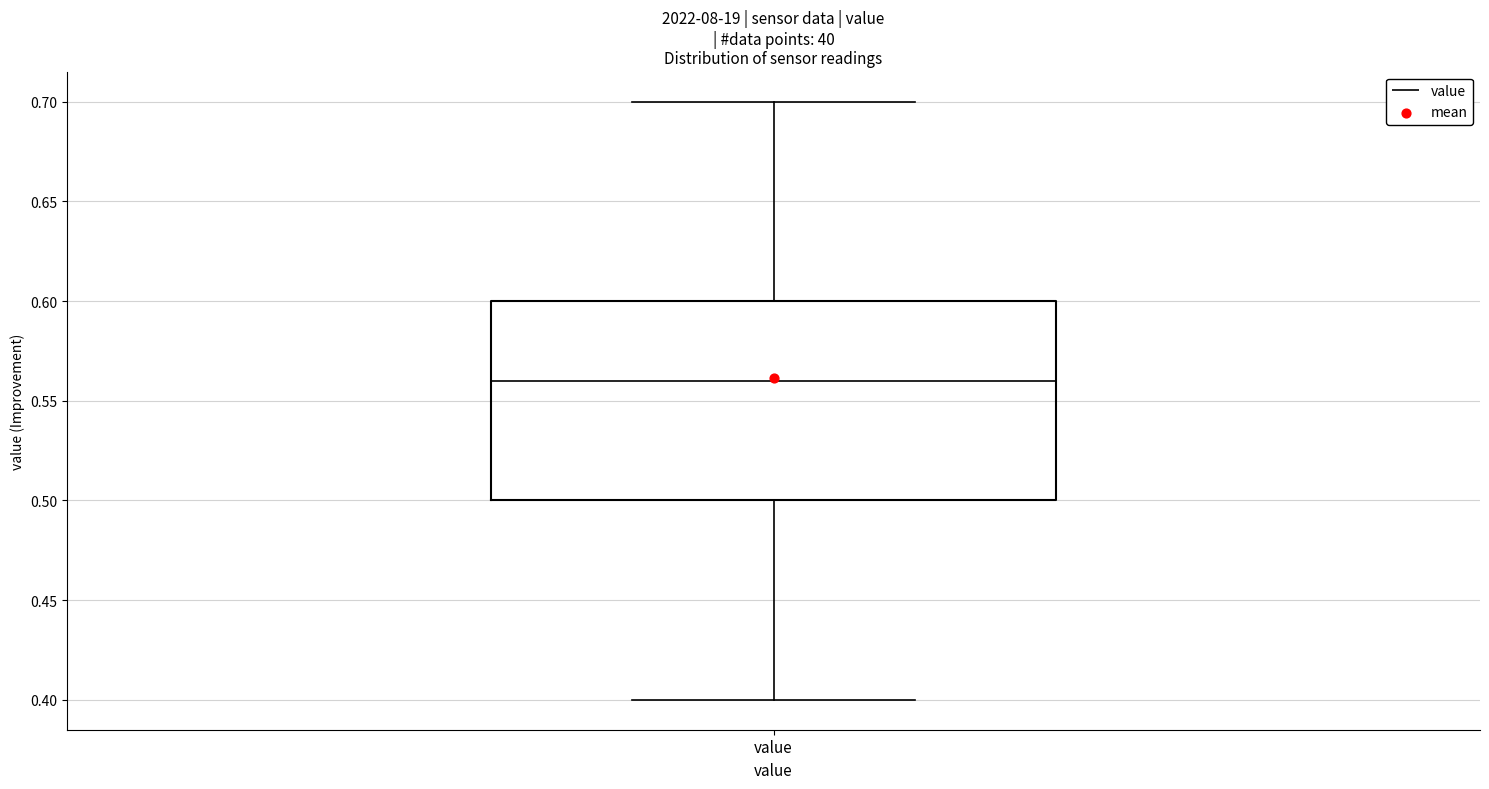

Transcribe this box plot: give where the median line is, the range the box spans, and where the two whiskers end, as read against the y-axis. The values are not printed on the chart, so give them approximately, as read against the axis.

median 0.56, box 0.50 to 0.60, whiskers 0.40 to 0.70